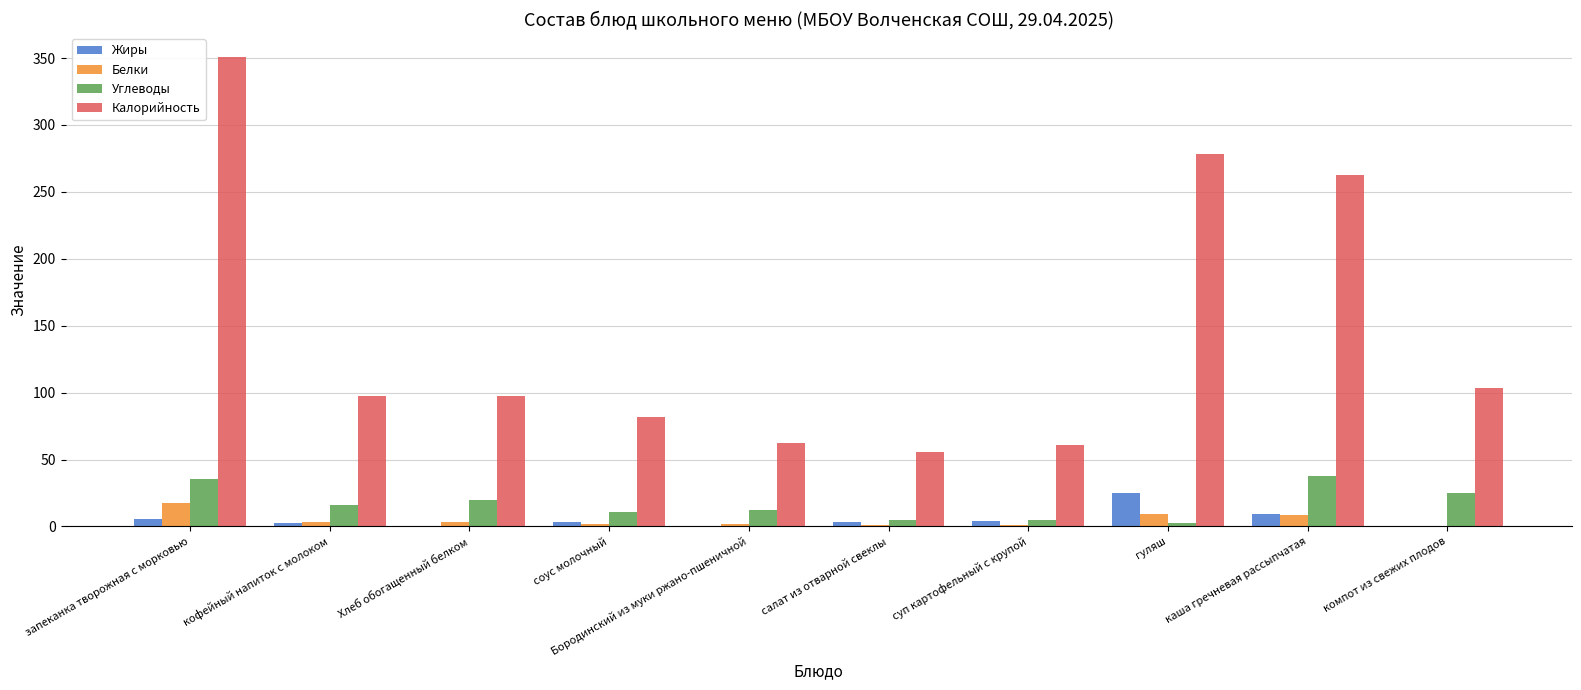

At which category is the sum across all series the highest?

запеканка творожная с морковью